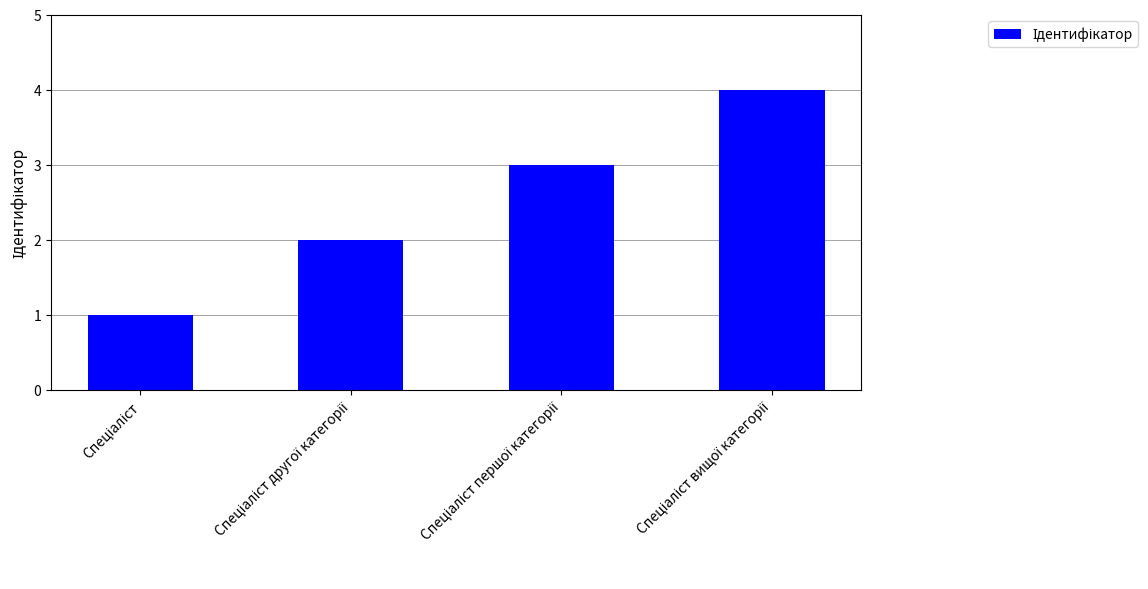

What is the sum of all values?

10